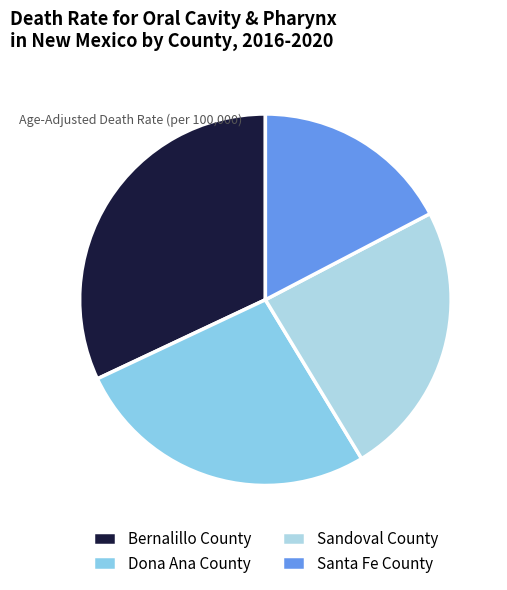

Is Sandoval County the majority of the pie?

No